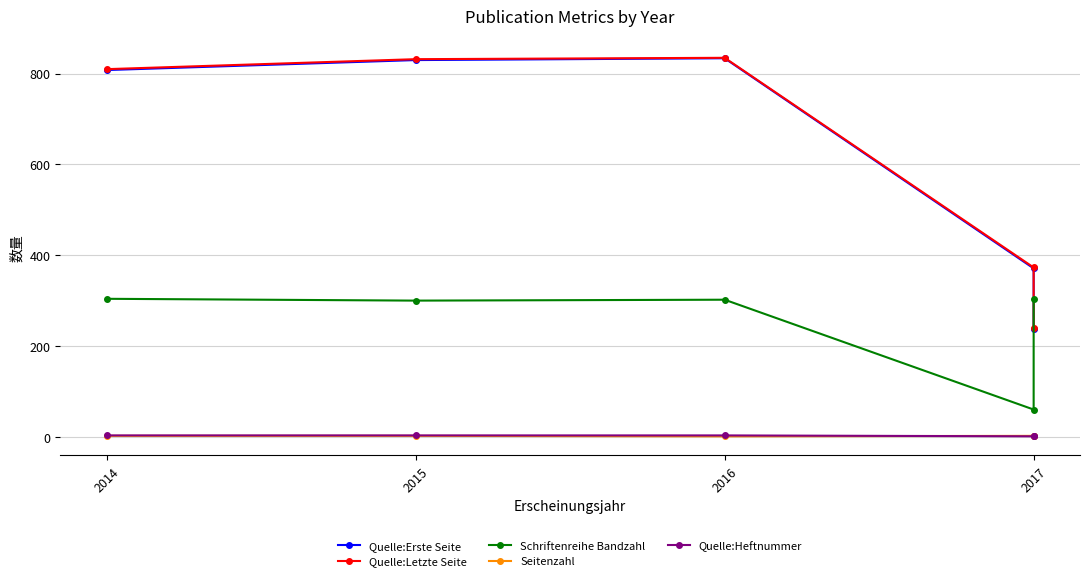

Reading right to left, transcribe all the data shown in this chart.

Quelle:Erste Seite: 238	371	834	830	808
Quelle:Letzte Seite: 240	373	835	832	810
Schriftenreihe Bandzahl: 304	60	302	300	304
Seitenzahl: 2	2	1	2	2
Quelle:Heftnummer: 1	1	3	3	3